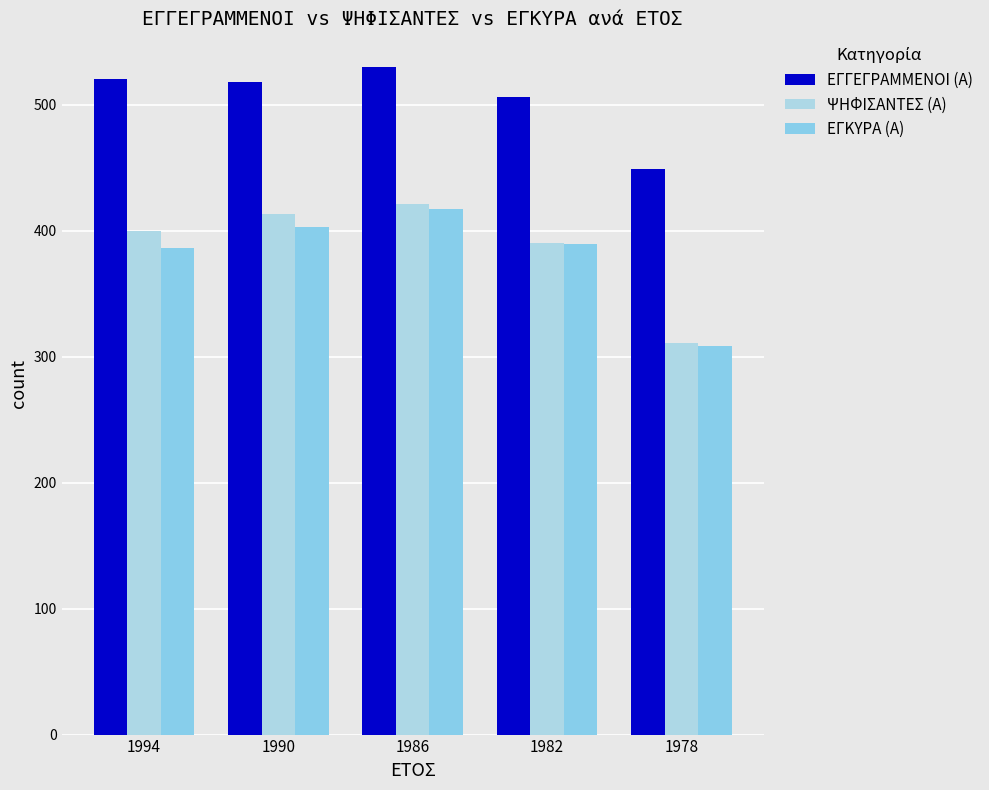

The value of ΕΓΓΕΓΡΑΜΜΕΝΟΙ (Α) at 1978 is 449. True or false?

True